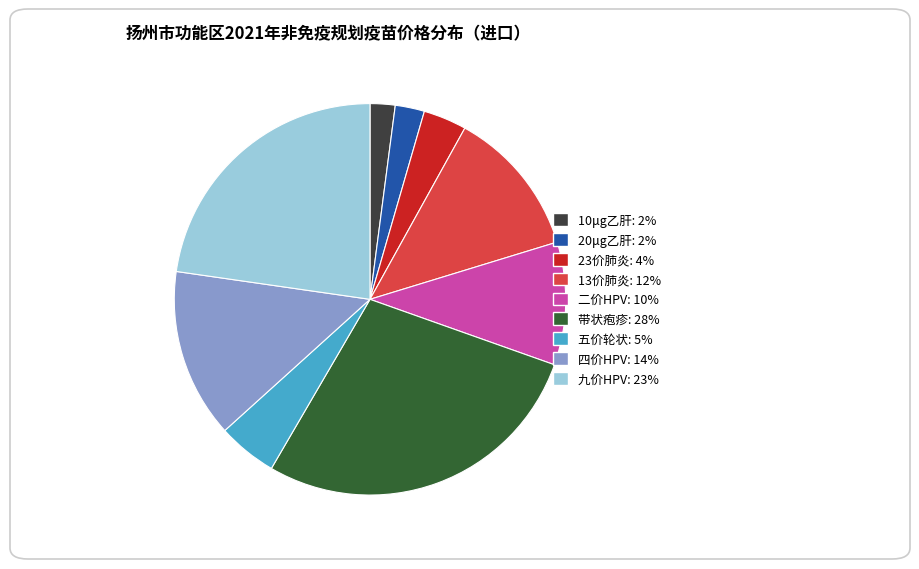

What is the ratio of the value at 九价HPV to the value at 带状疱疹?

0.8